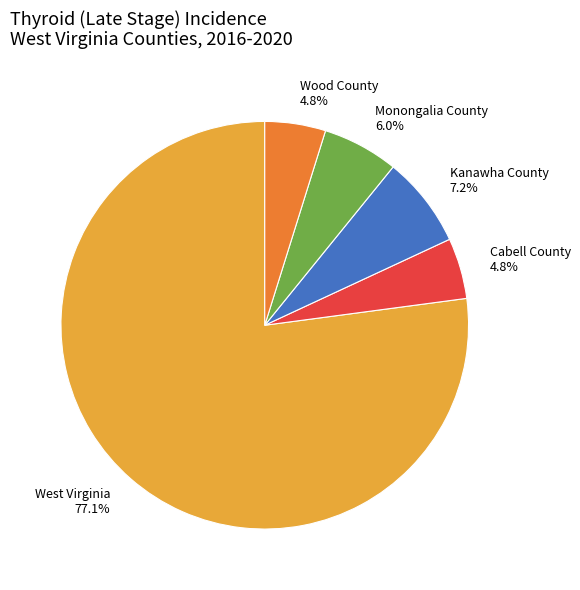

How many segments does this pie chart have?

5